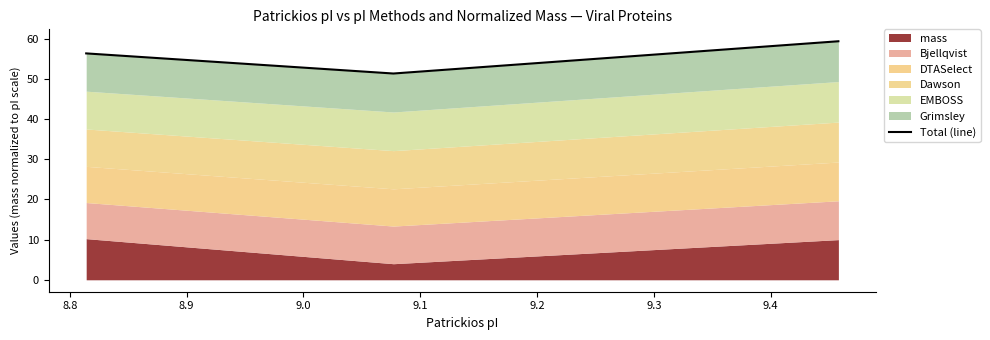

Reading left to right, extract all data points from this chart.

56.3	51.3	59.4